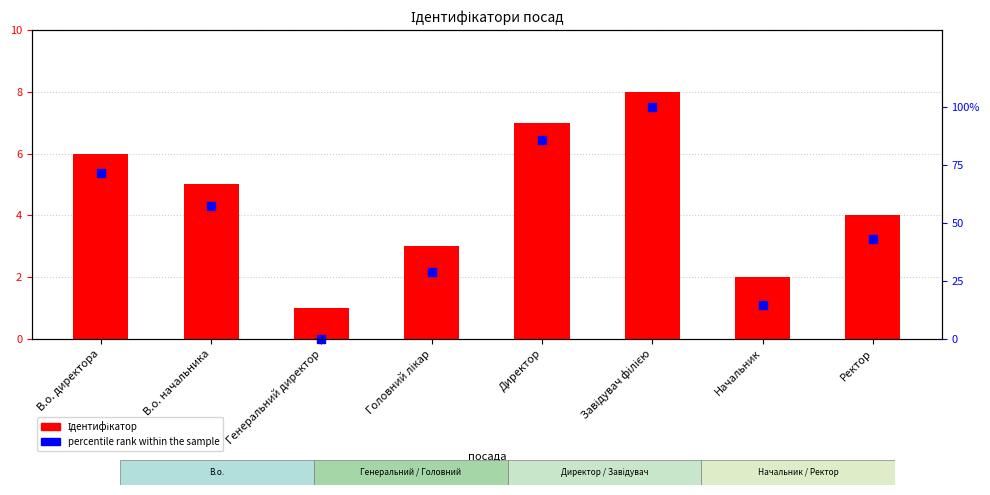

The value of percentile rank within the sample at Головний лікар is 28.6. True or false?

True